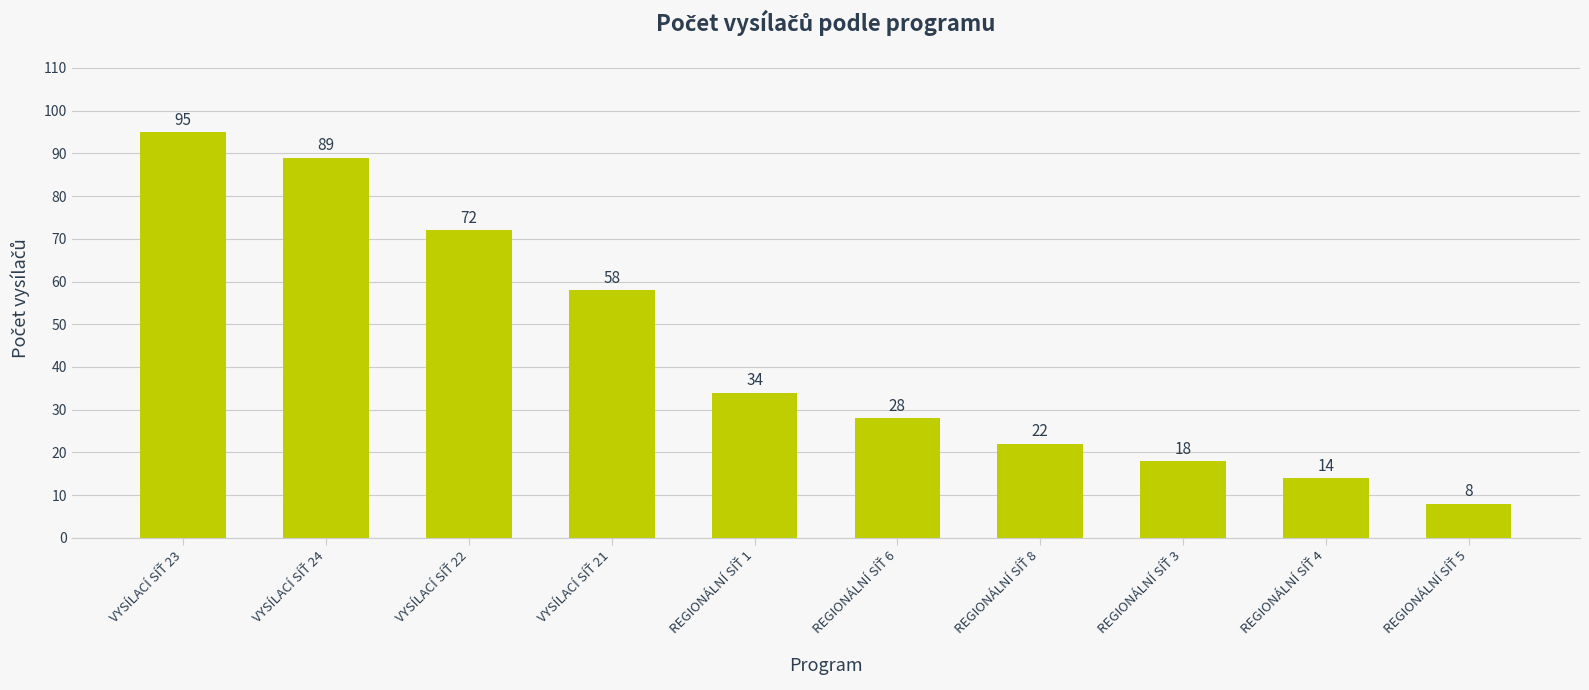

How many bars are there in total?

10